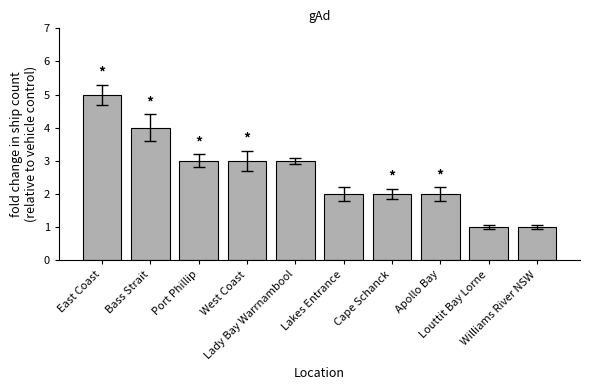

Count the number of data series in this chart.

1